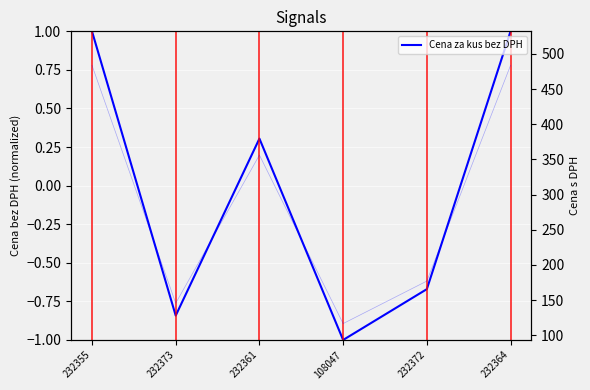

What is the minimum value shown in the chart?

-1.0